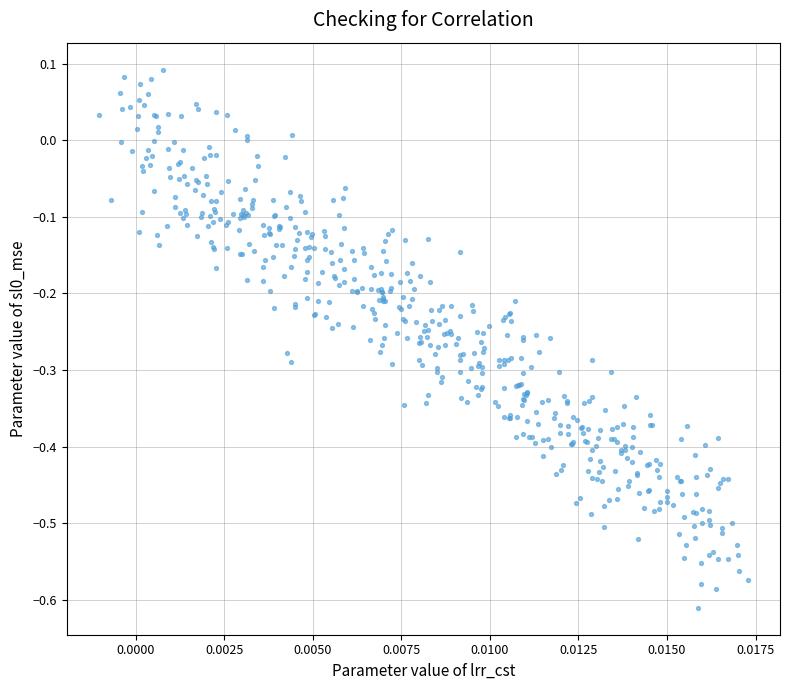

What is the range of Y values (max minus min)?

0.7